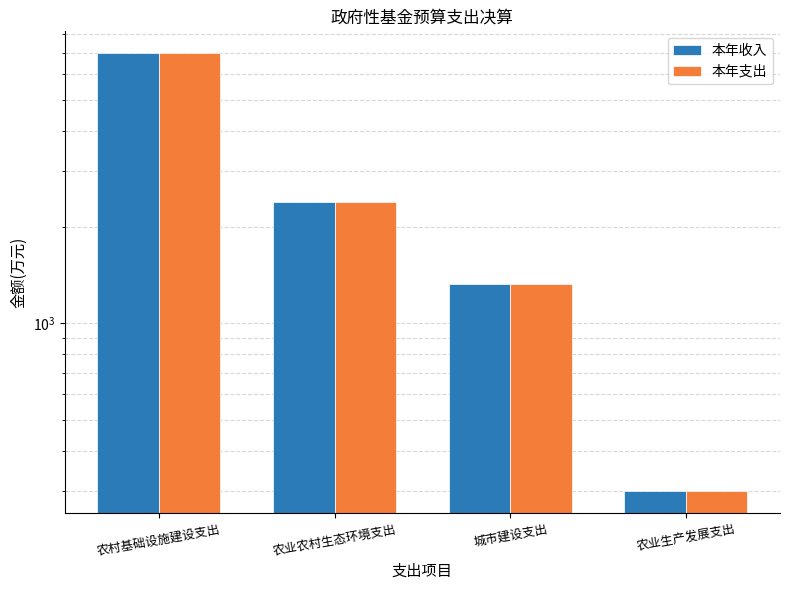

What are all the series names shown in the legend?

本年收入, 本年支出